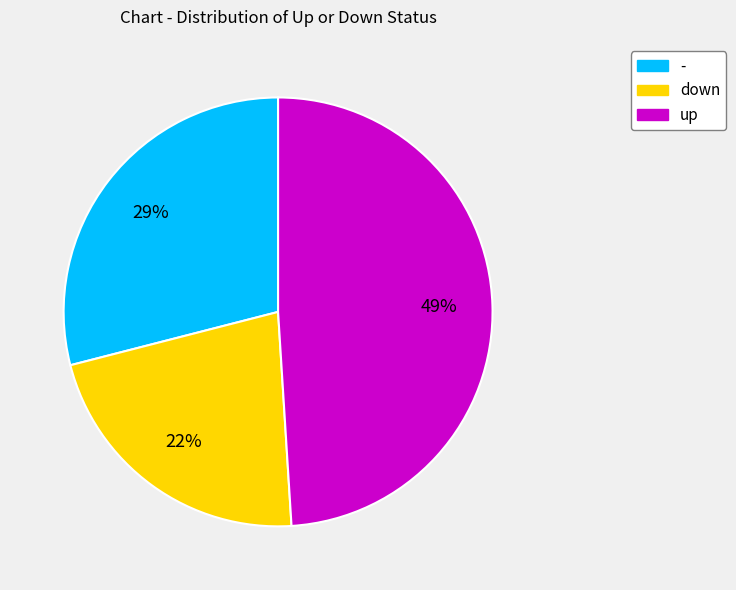

To the nearest percent, what is the combined percentage of up and -?

78%